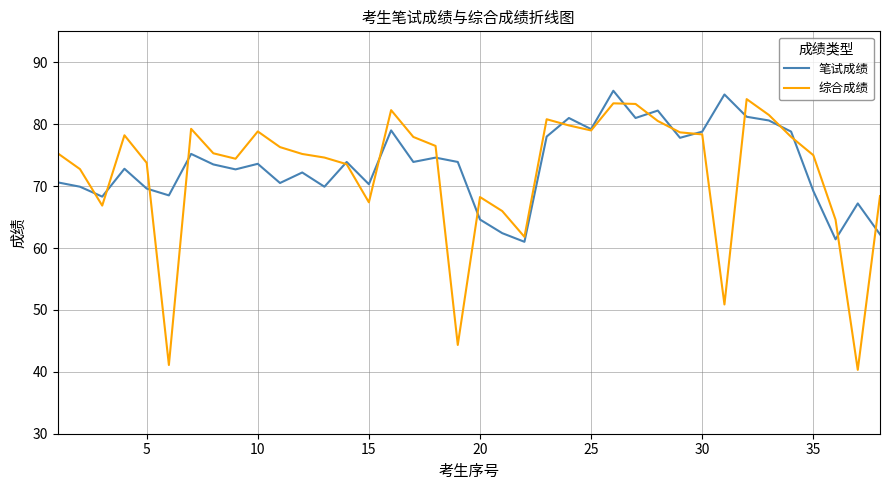

Which series has the widest spread of values?

综合成绩